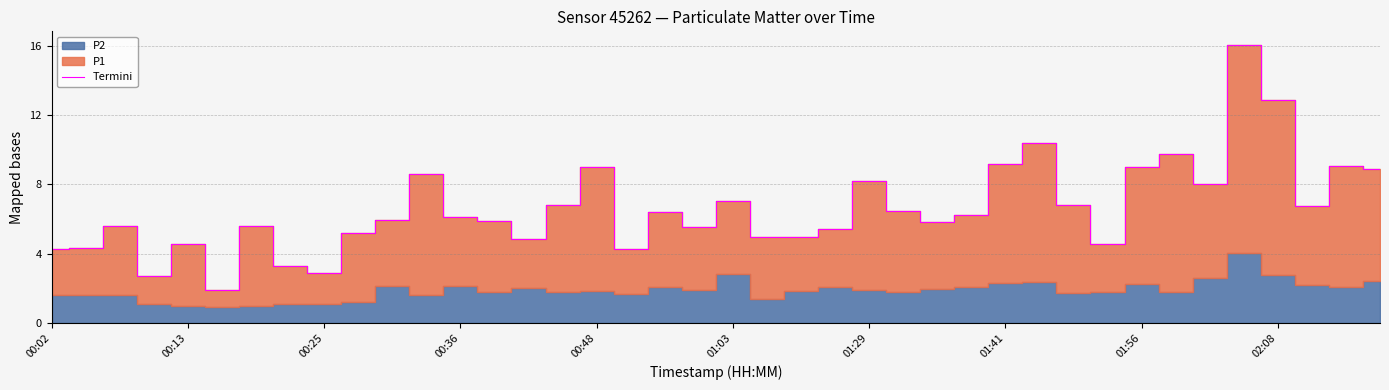

The value at 37 is 6.7. True or false?

True